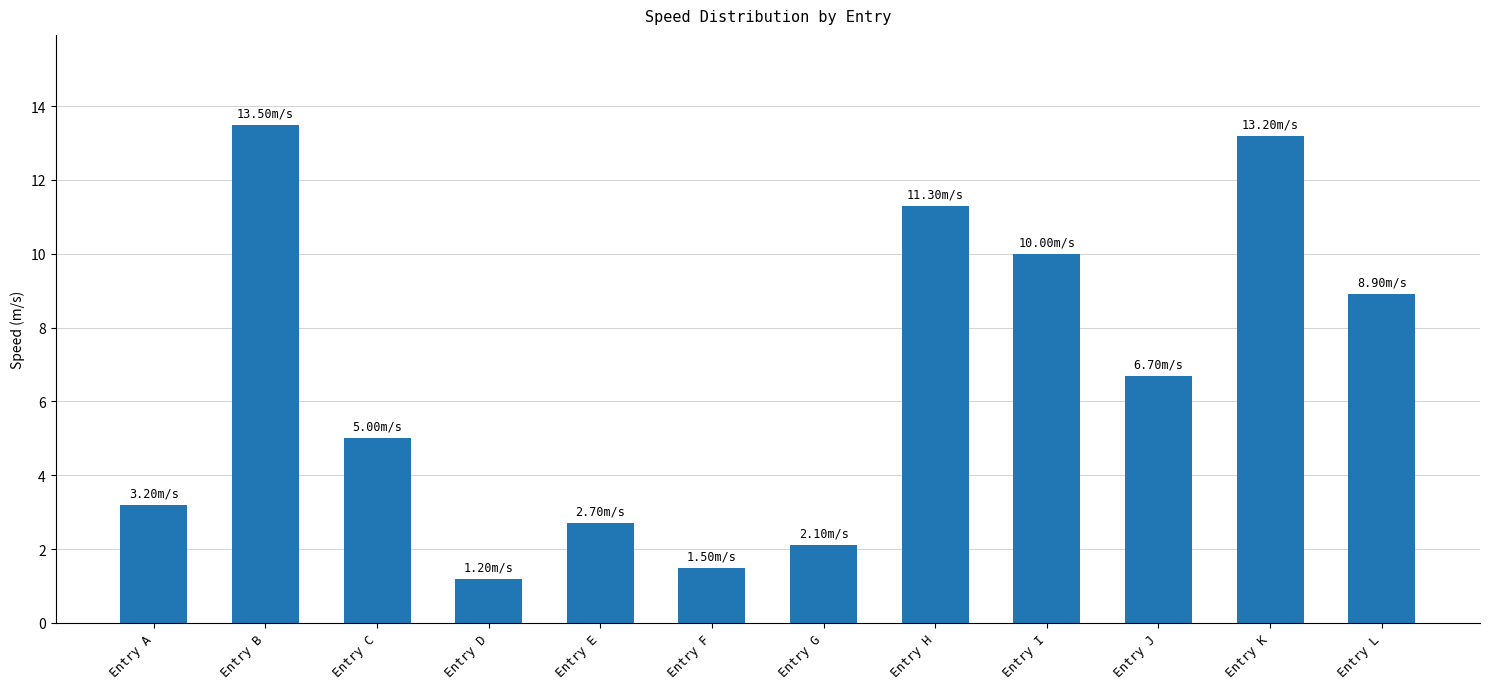

Reading left to right, transcribe all the data shown in this chart.

3.2	13.5	5.0	1.2	2.7	1.5	2.1	11.3	10.0	6.7	13.2	8.9